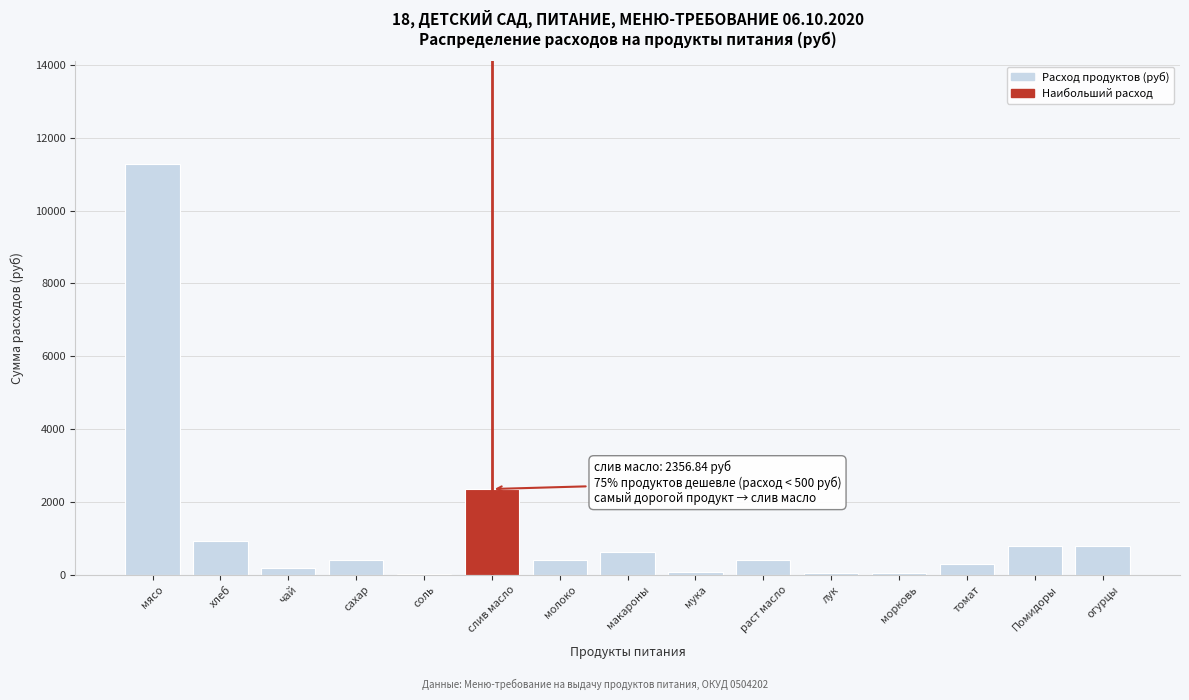

At which label is the value closest to 5655?

слив масло